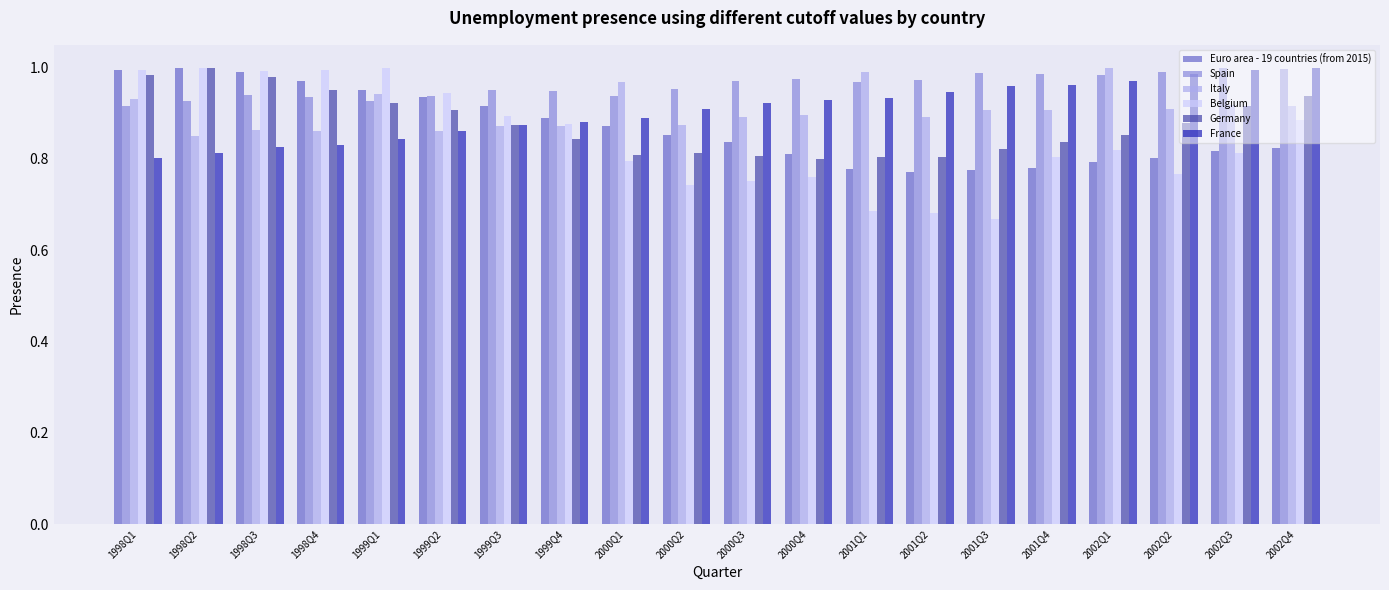

What is the sum of the Spain values at 1999Q1 and 2000Q1?

1.9